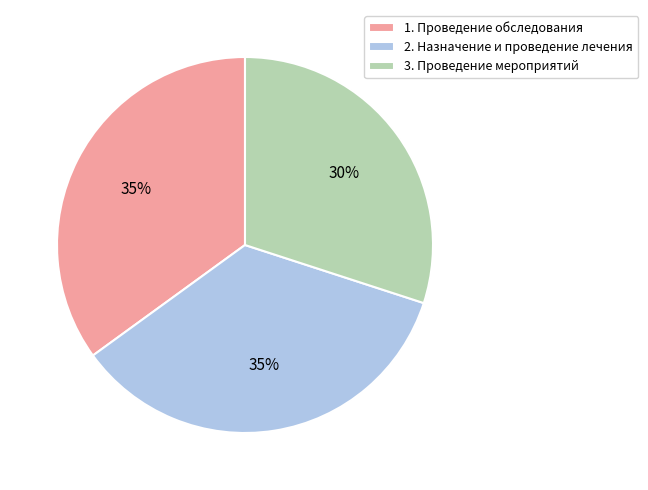

Is the sum of 1. Проведение обследования and 3. Проведение мероприятий greater than half?

Yes